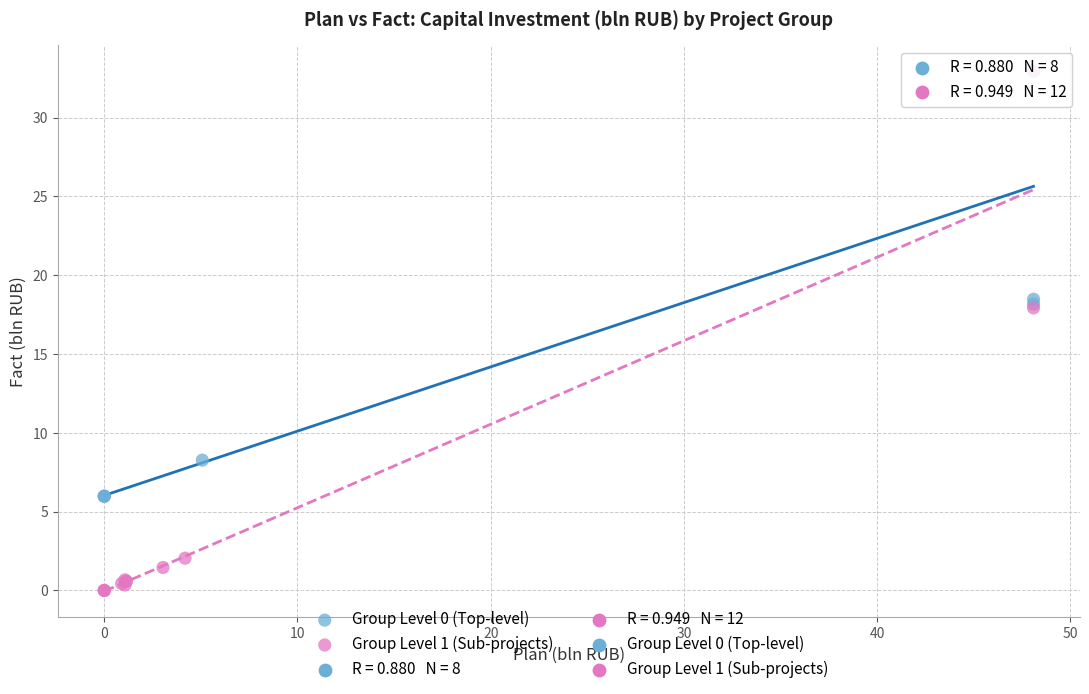

Which series reaches the minimum Y coordinate?

Group Level 1 (Sub-projects)